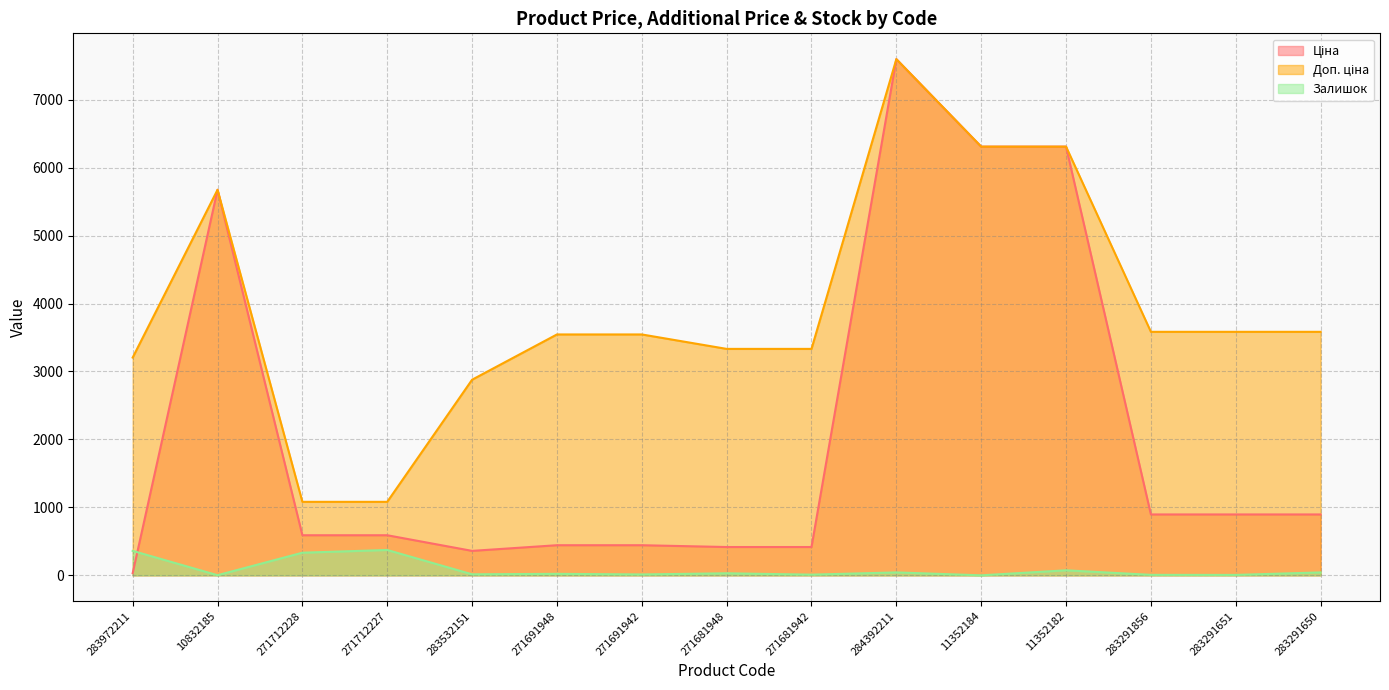

What is the label of the 8th point from the right?

271681948